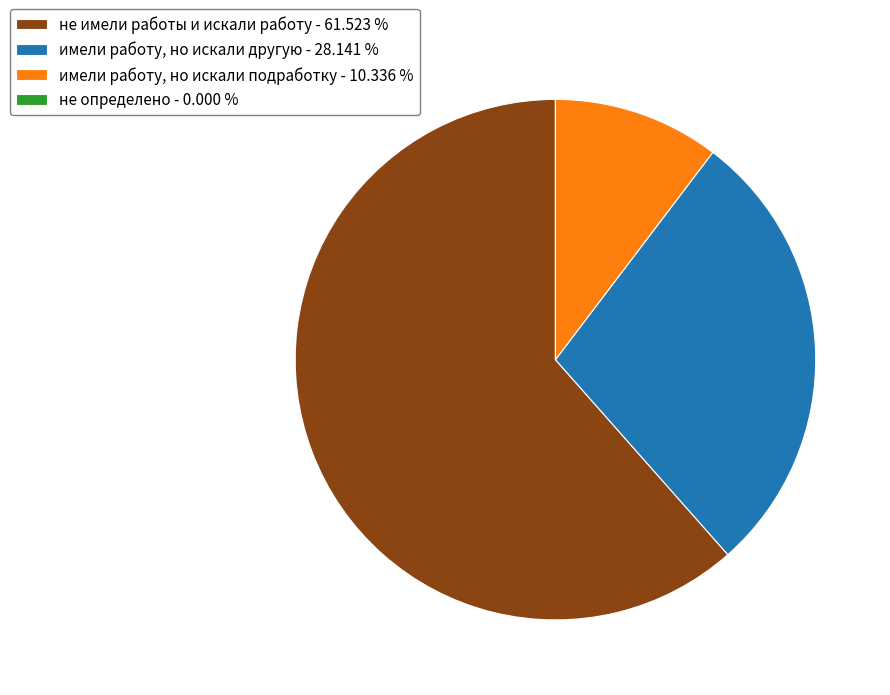

Which has a higher value, не имели работы и искали работу - 61.523 % or имели работу, но искали подработку - 10.336 %?

не имели работы и искали работу - 61.523 %